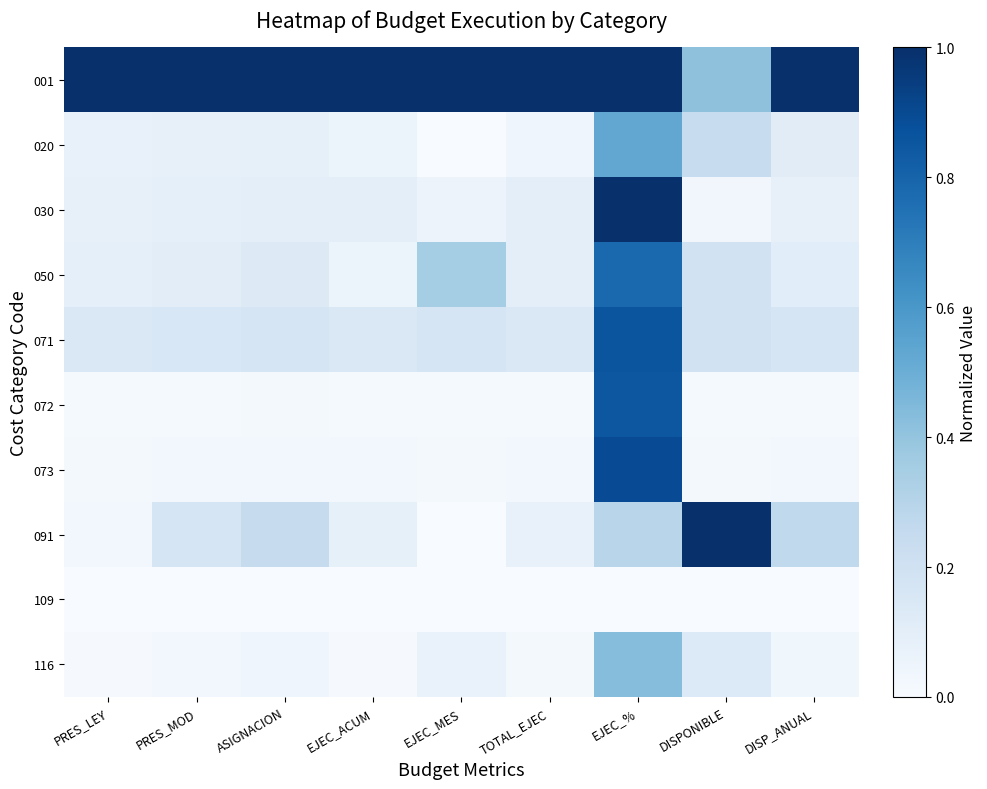

At ASIGNACION, list the series in order from smallest to largest.

109, 072, 073, 116, 020, 030, 050, 071, 091, 001